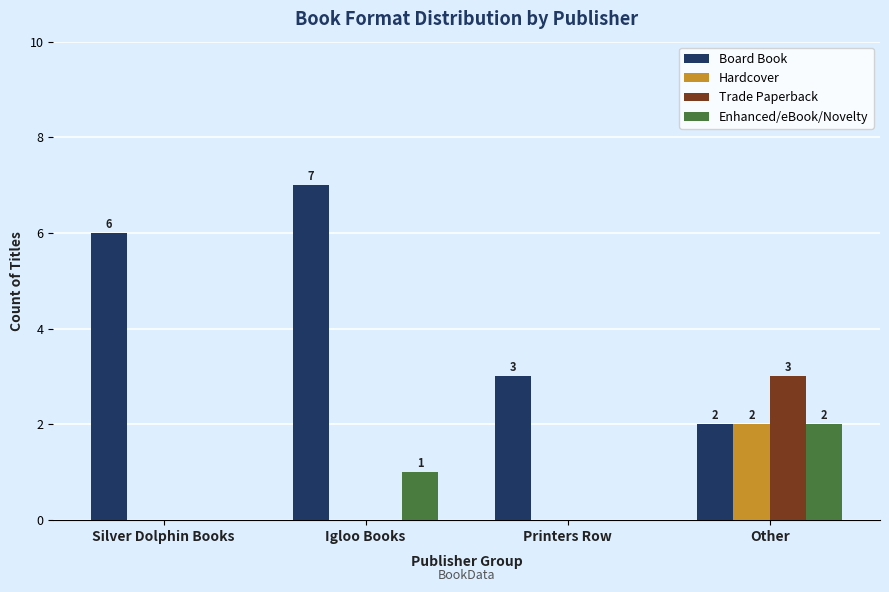

What is the spread (max minus min) of values at Igloo Books?

7